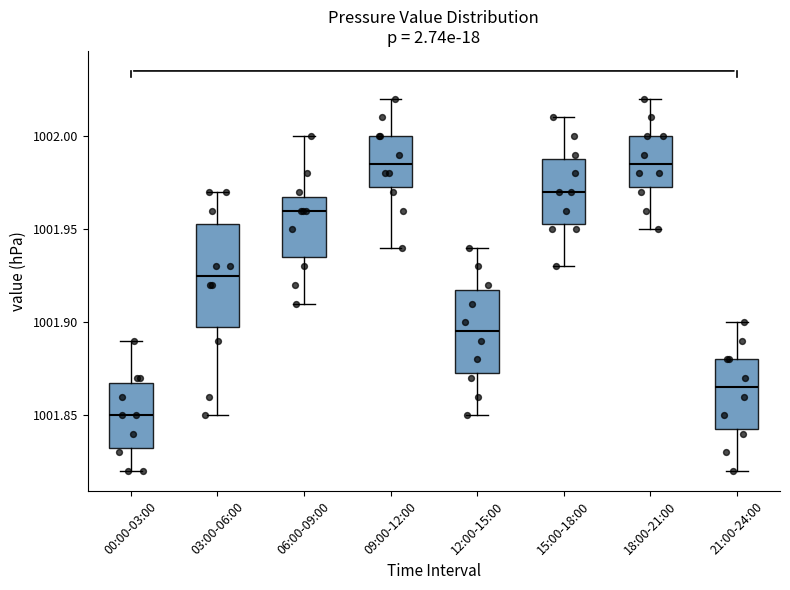

Reading left to right, read every box against the y-axis: the position of its median line, the range the box covers, and the ends of its whiskers. The values are not printed on the chart, so give them approximately, as read against the axis.

00:00-03:00: median 1001.850, box 1001.835 to 1001.870, whiskers 1001.820 to 1001.890
03:00-06:00: median 1001.925, box 1001.900 to 1001.955, whiskers 1001.850 to 1001.970
06:00-09:00: median 1001.960, box 1001.935 to 1001.970, whiskers 1001.910 to 1002.000
09:00-12:00: median 1001.985, box 1001.975 to 1002.000, whiskers 1001.940 to 1002.020
12:00-15:00: median 1001.895, box 1001.875 to 1001.920, whiskers 1001.850 to 1001.940
15:00-18:00: median 1001.970, box 1001.955 to 1001.990, whiskers 1001.930 to 1002.010
18:00-21:00: median 1001.985, box 1001.975 to 1002.000, whiskers 1001.950 to 1002.020
21:00-24:00: median 1001.865, box 1001.845 to 1001.880, whiskers 1001.820 to 1001.900